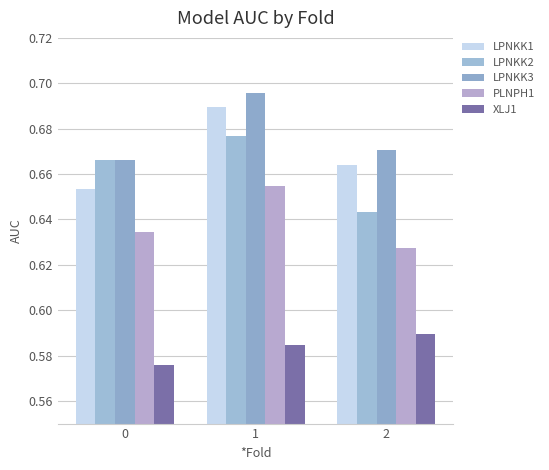

Count the number of categories in the chart.

3